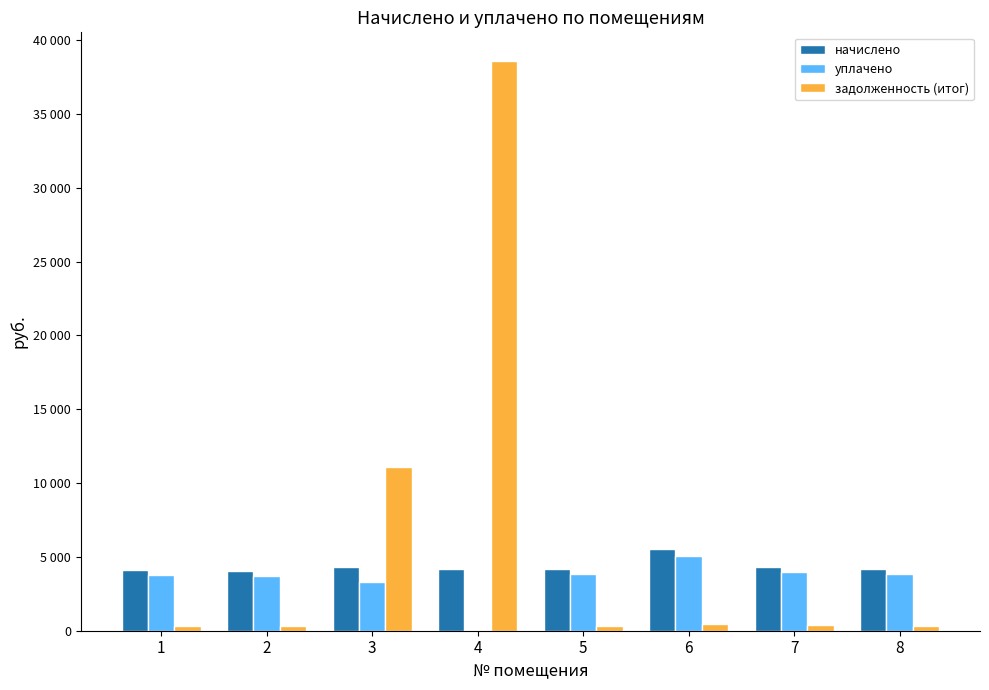

Is it true that начислено equals 1396.8 at 8?

False